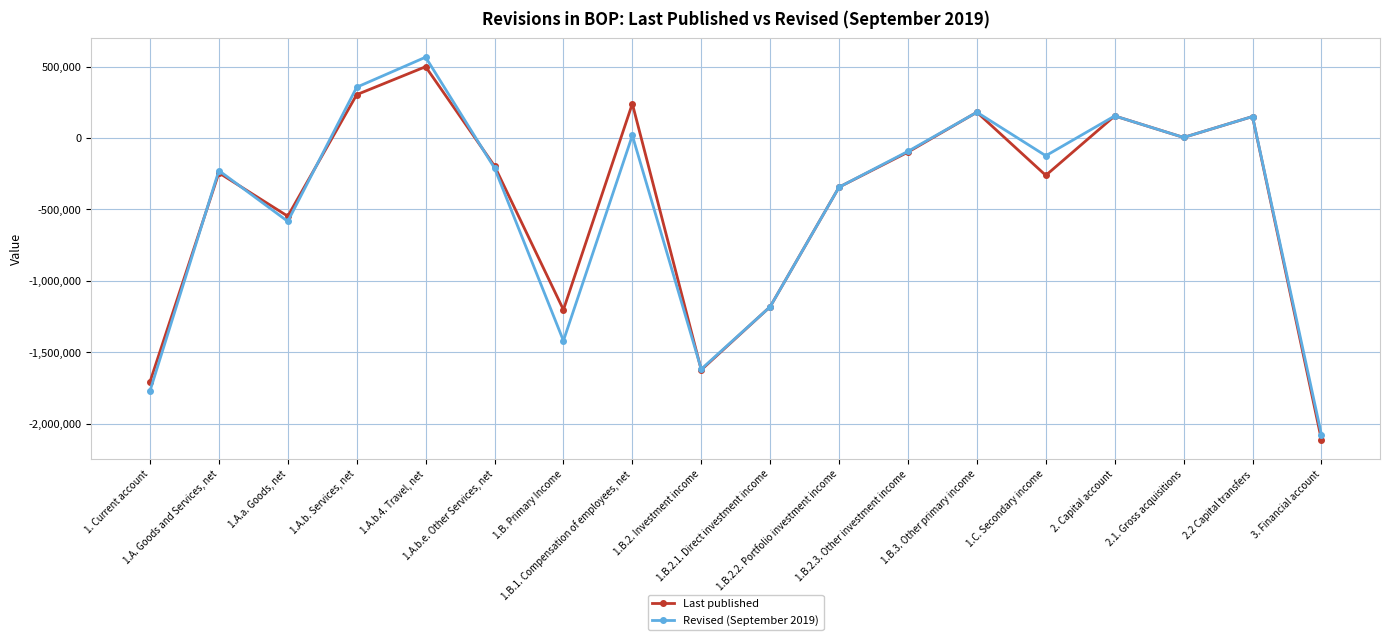

What is the minimum value for Last published?

-2111927